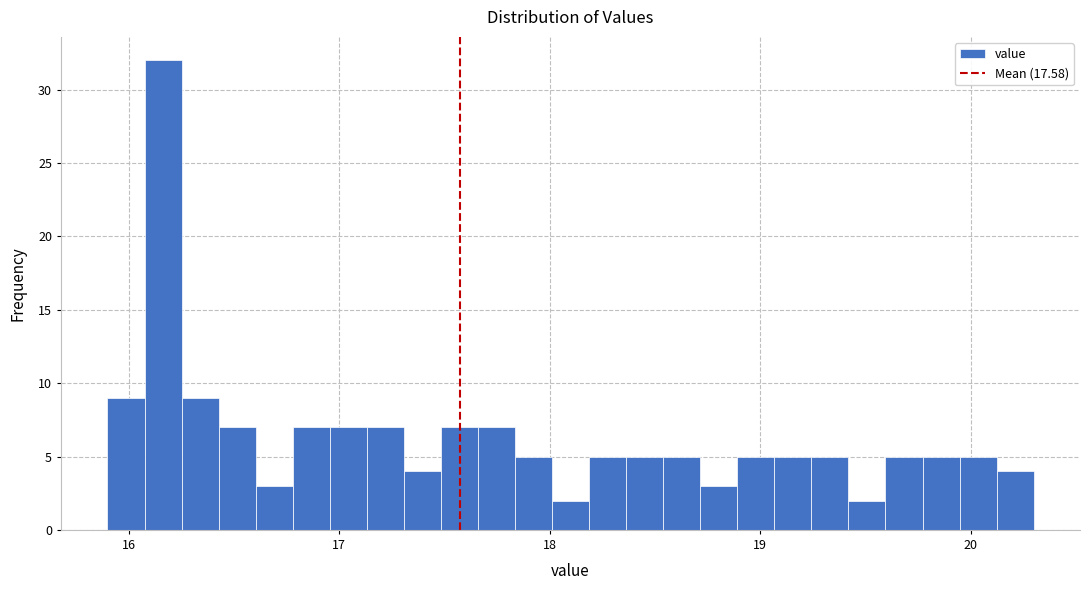

Around what value on the x-axis is the tallest bar? Give the approximate position of its centre, as read against the axis.

16.2